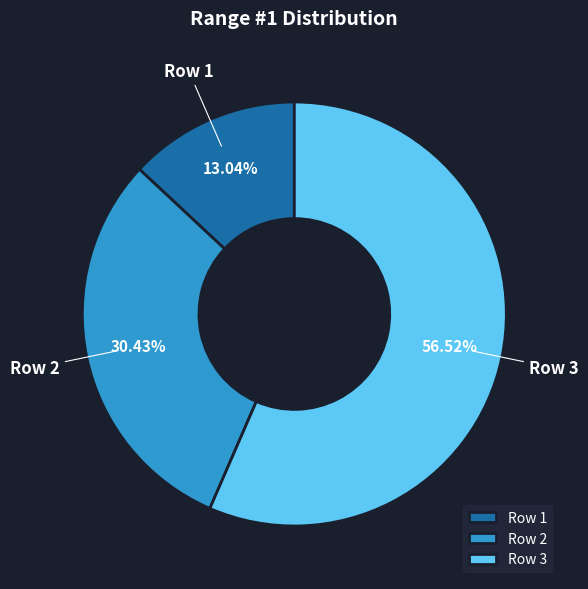

To the nearest percent, what is the difference between the largest and smallest slice percentages?

43%